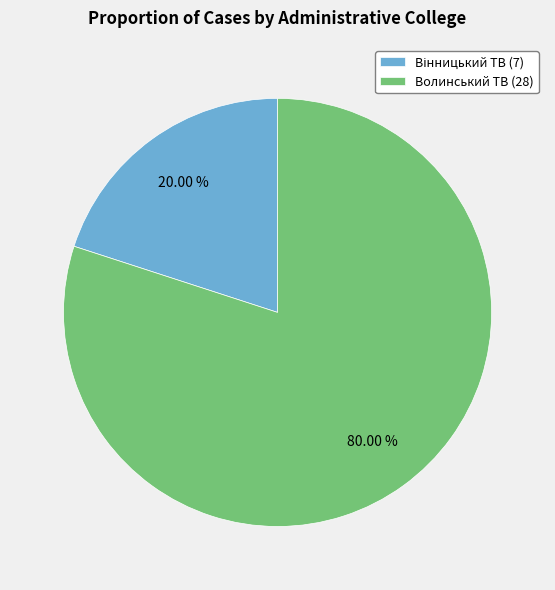

Is there any slice that represents more than half of the pie?

Yes